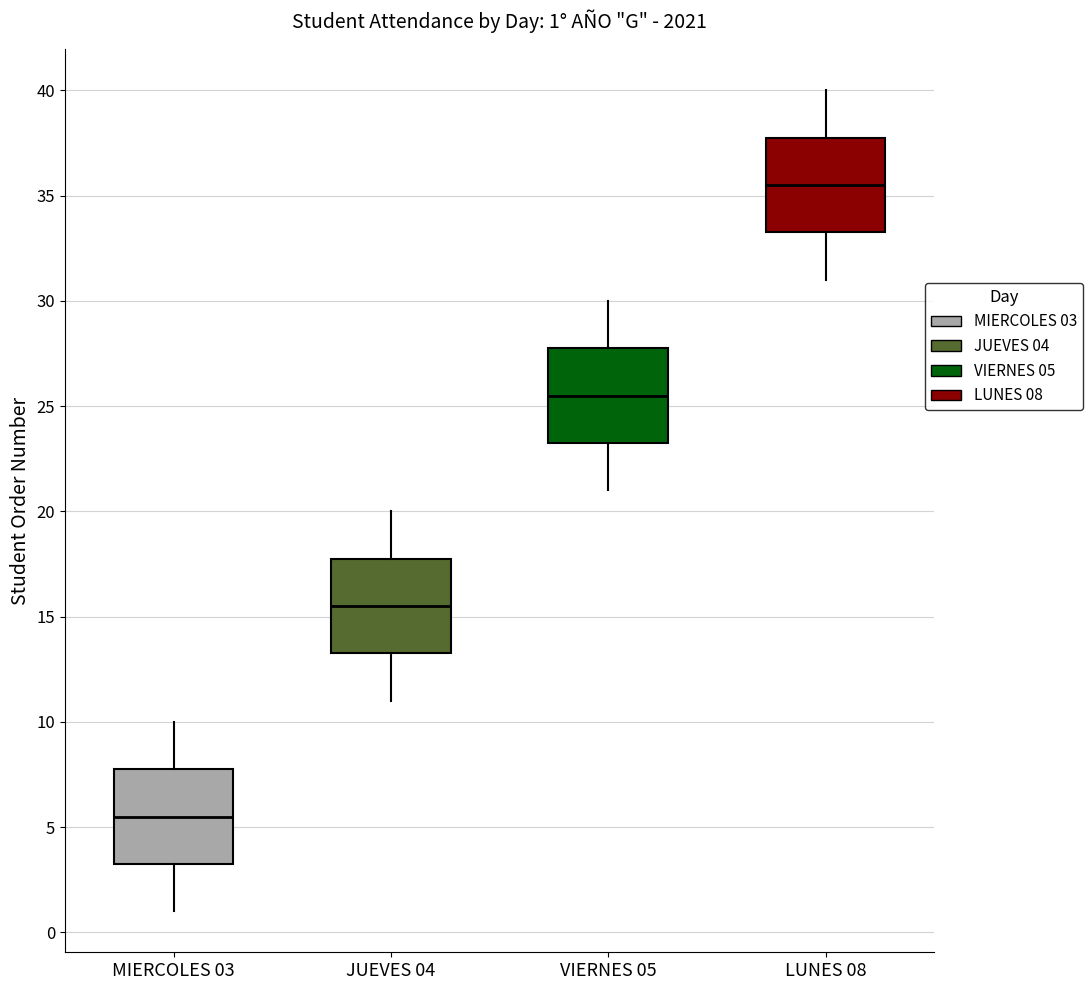

Which box's median line is the highest?

LUNES 08